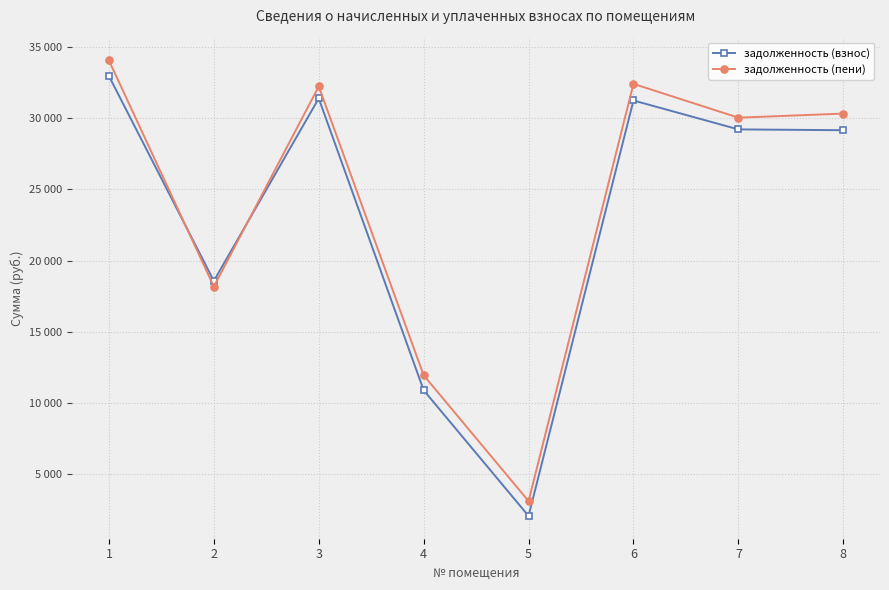

Does the chart have visible grid lines?

Yes